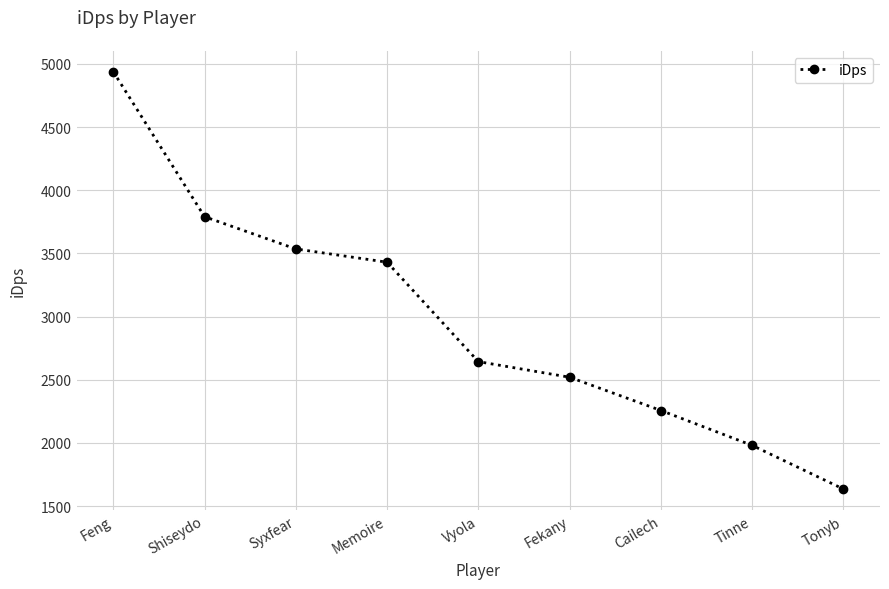

Count the number of values greater than 2643.

5